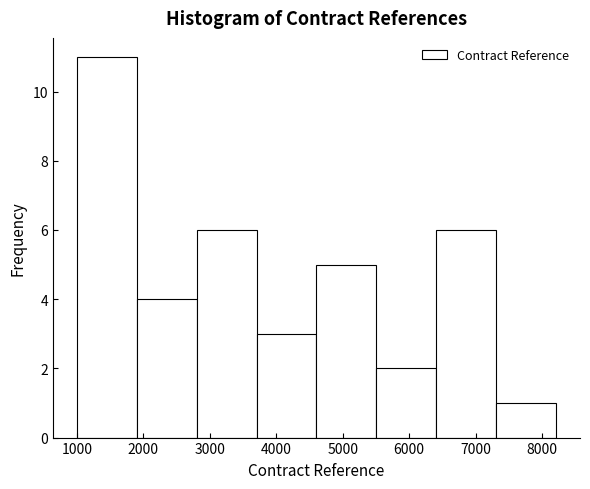

What is the height of the bar covering 6400 to 7300 on the x-axis? Neither the bar edges nor the heights are printed on the chart, so give them approximately, as read against the axes.

6